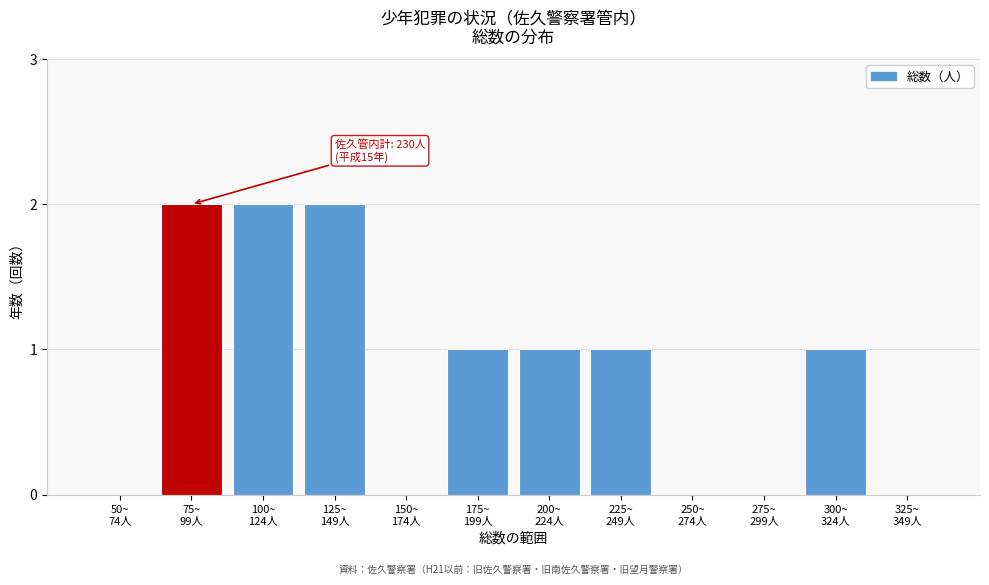

What is the sum of all values?

10